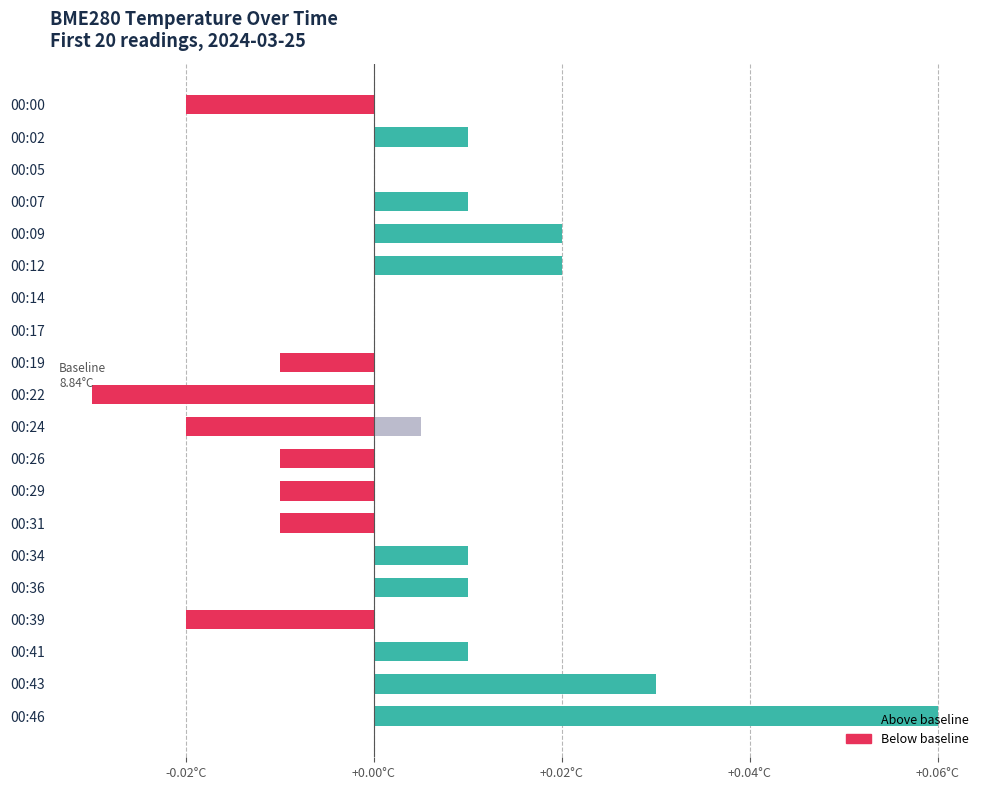

Reading right to left, transcribe all the data shown in this chart.

0.1	0.0	0.0	-0.0	0.0	0.0	-0.0	-0.0	-0.0	-0.0	-0.0	-0.0	0.0	0.0	0.0	0.0	0.0	0.0	0.0	-0.0